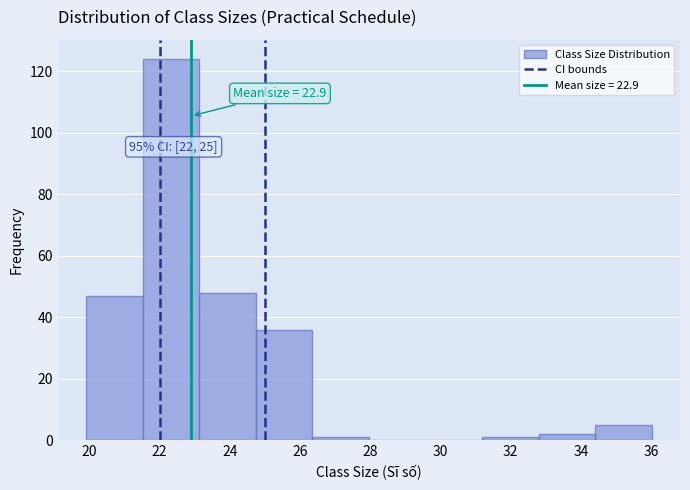

Which range on the x-axis has the tallest bar?

21.6 to 23.2